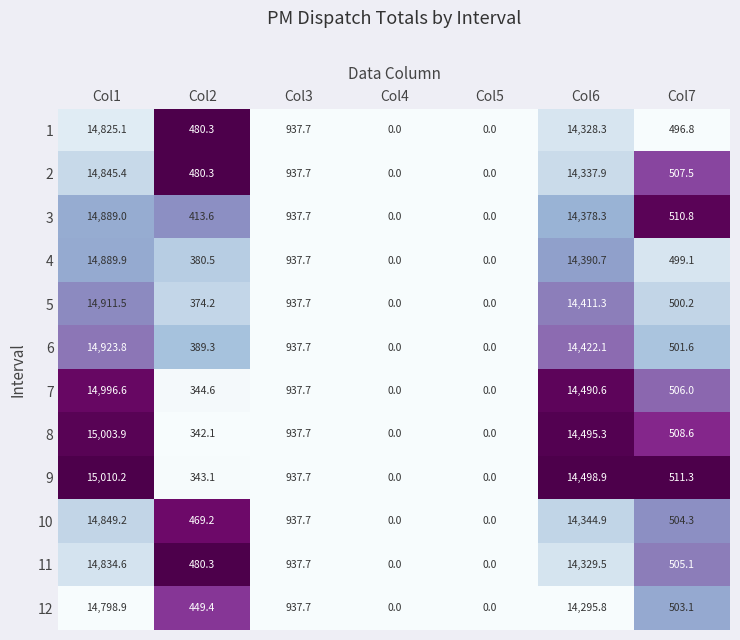

What is the greatest value displayed?

15010.2